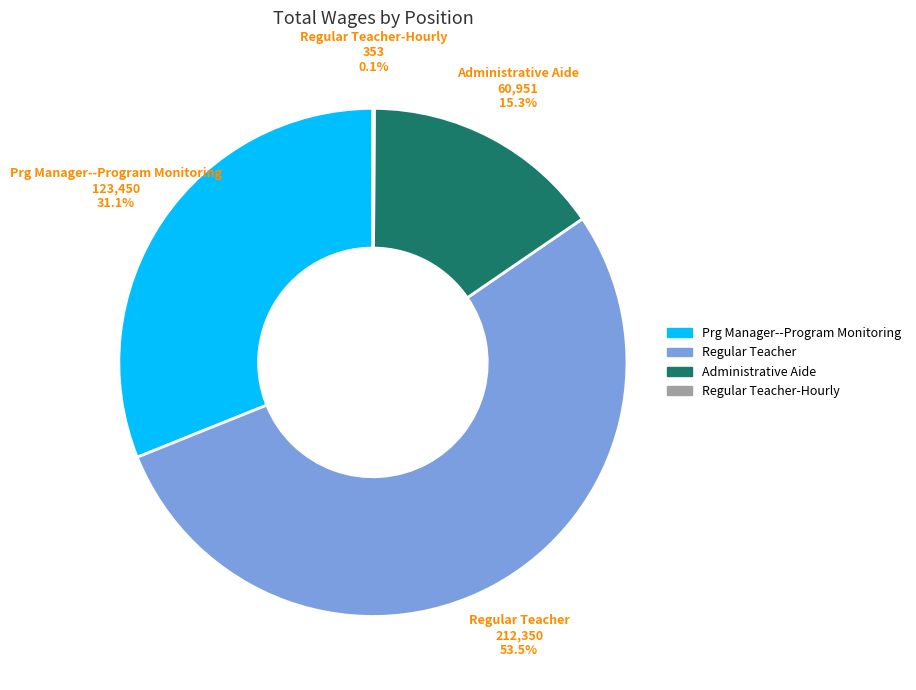

Is there any slice that represents more than half of the pie?

Yes